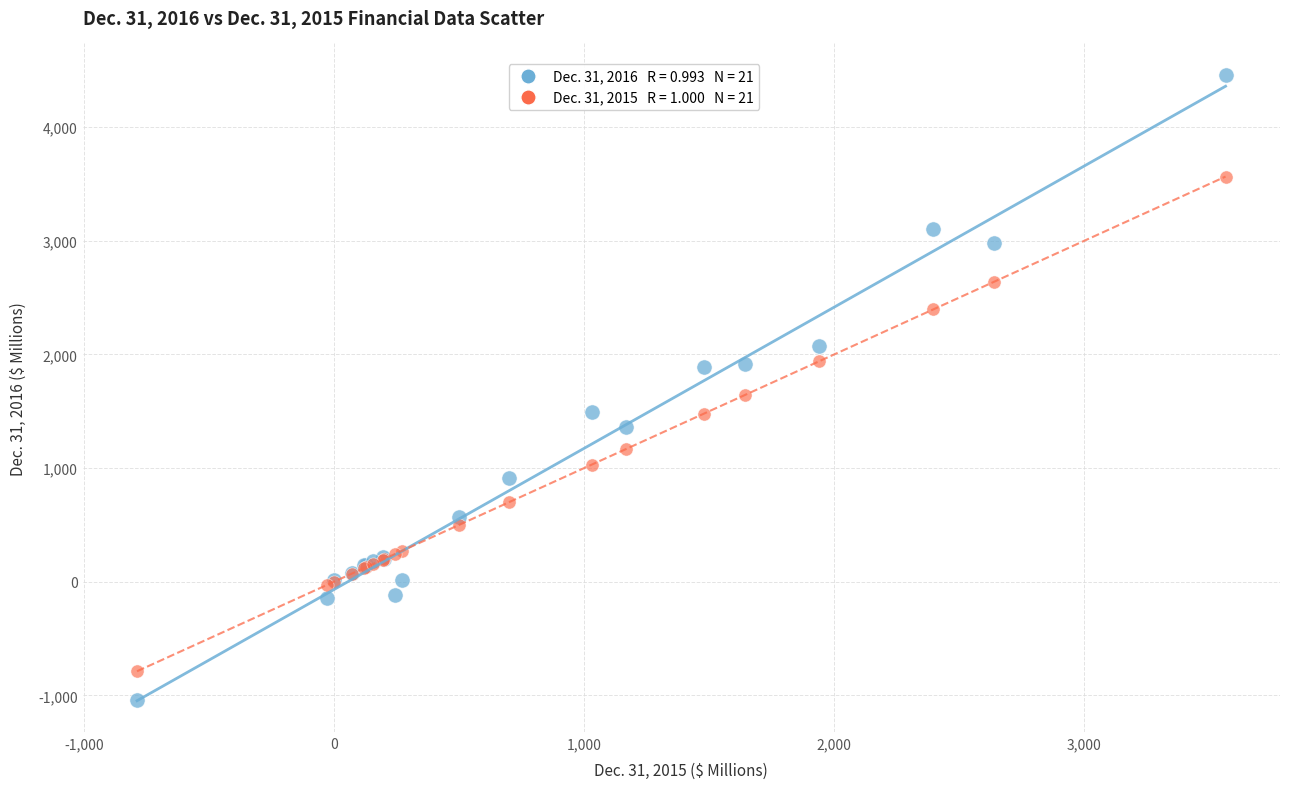

Across all series, what Y value is closest to 1710?

1645